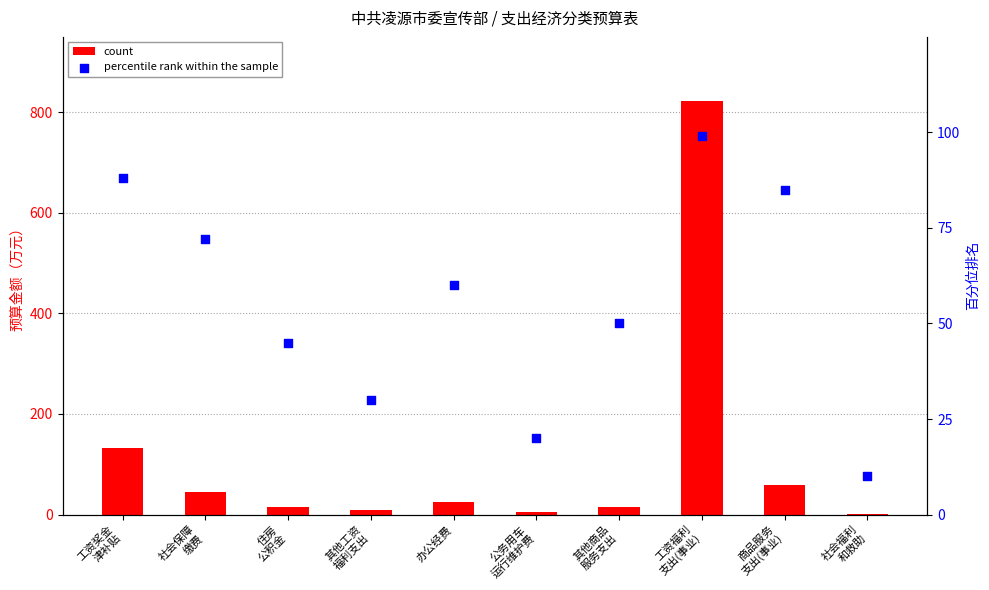

At which category is the sum across all series the highest?

工资福利
支出(事业)